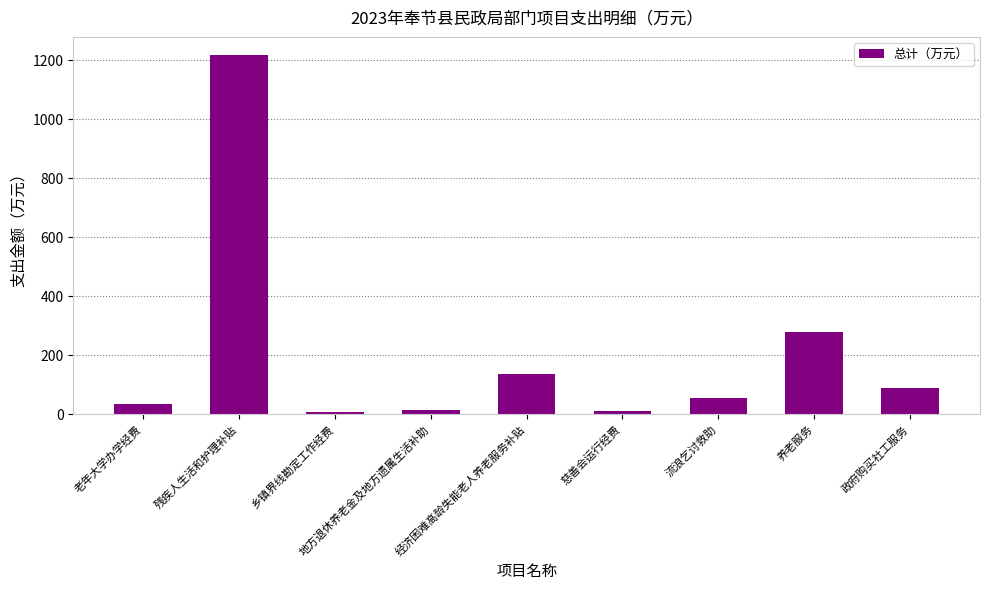

What is the average value?

205.1